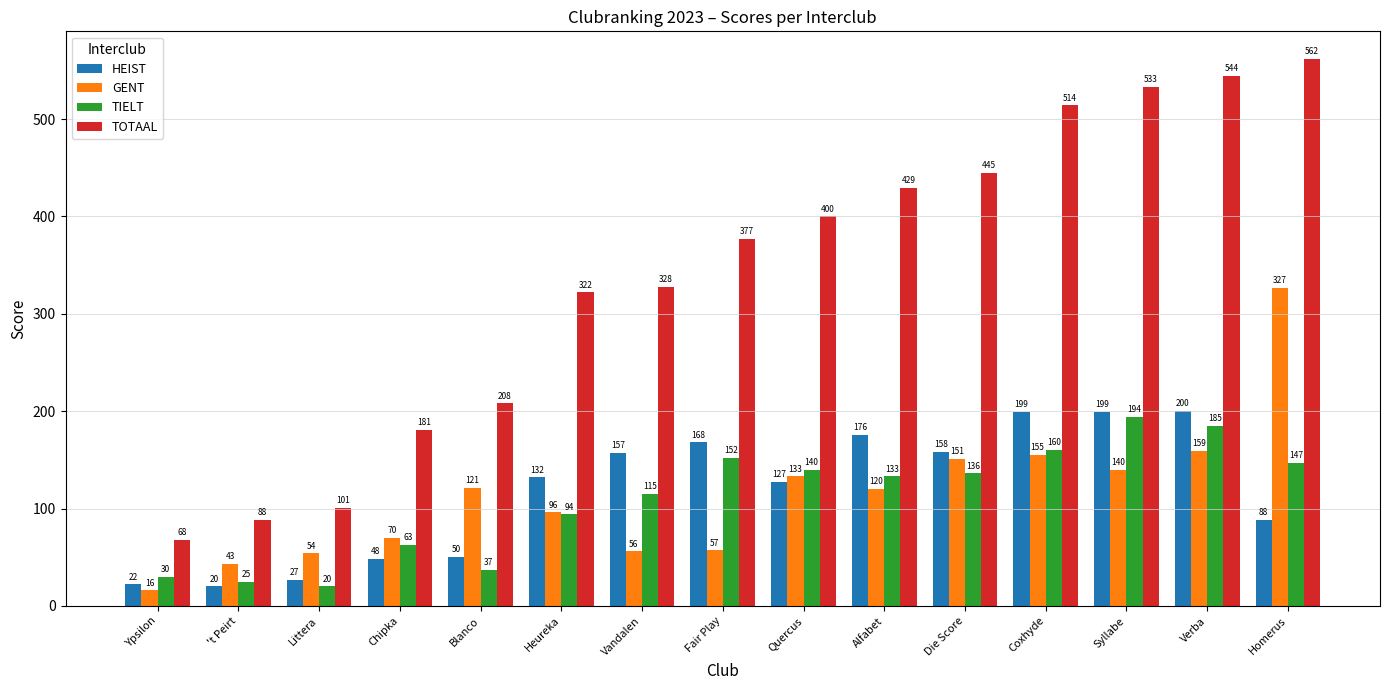

What value does the GENT series have at Die Score, to the nearest 50?

150